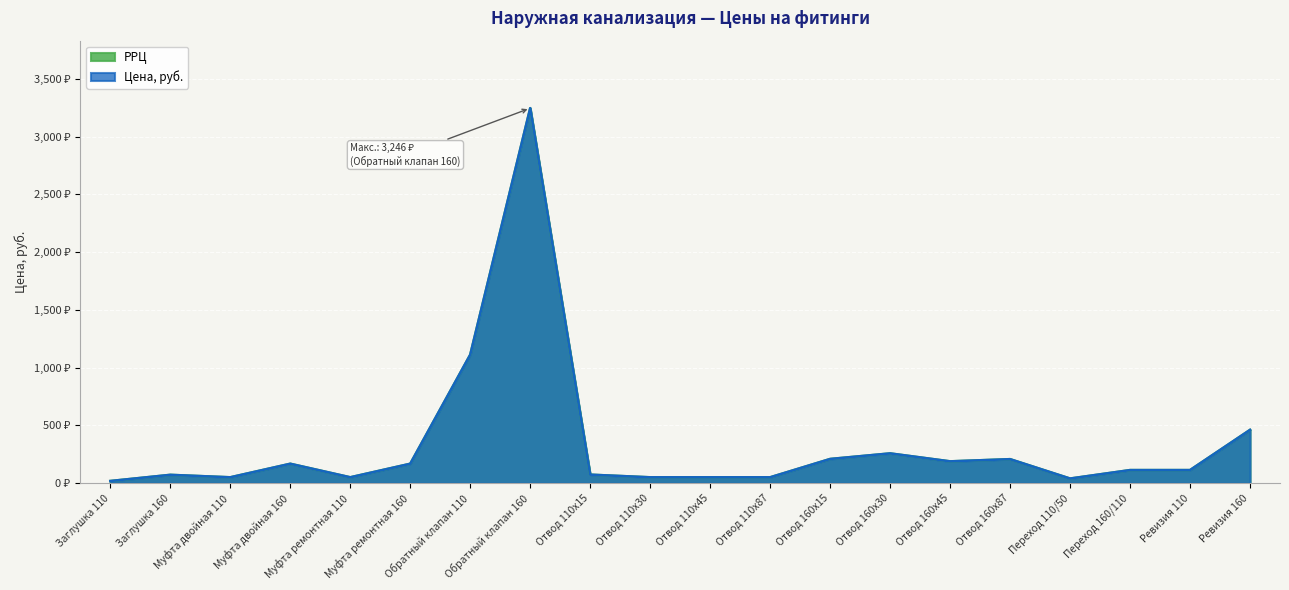

At which label is Цена, руб. closest to 1632?

Обратный клапан 110